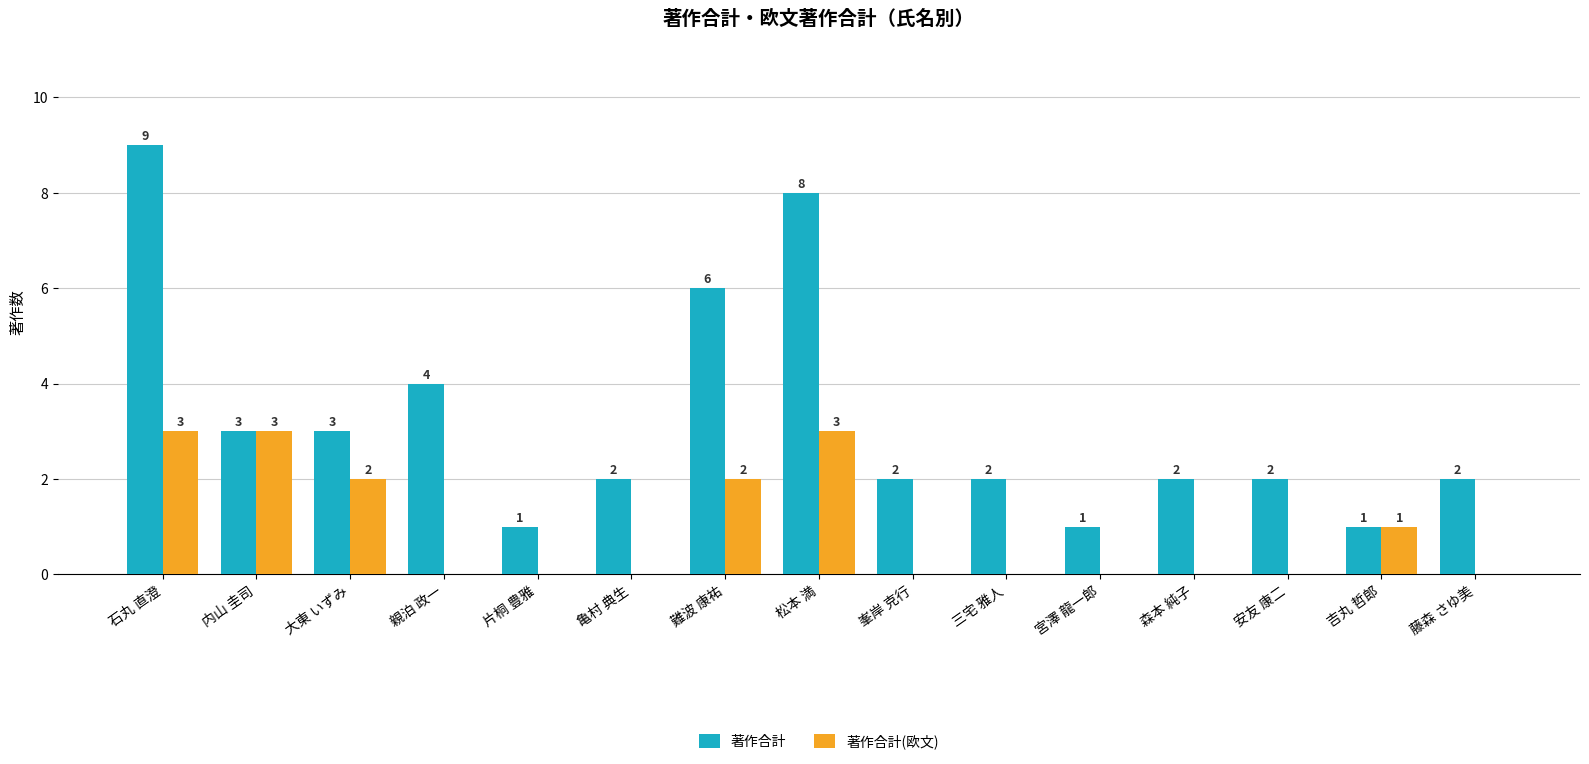

What is the highest value of the 著作合計(欧文) series?

3